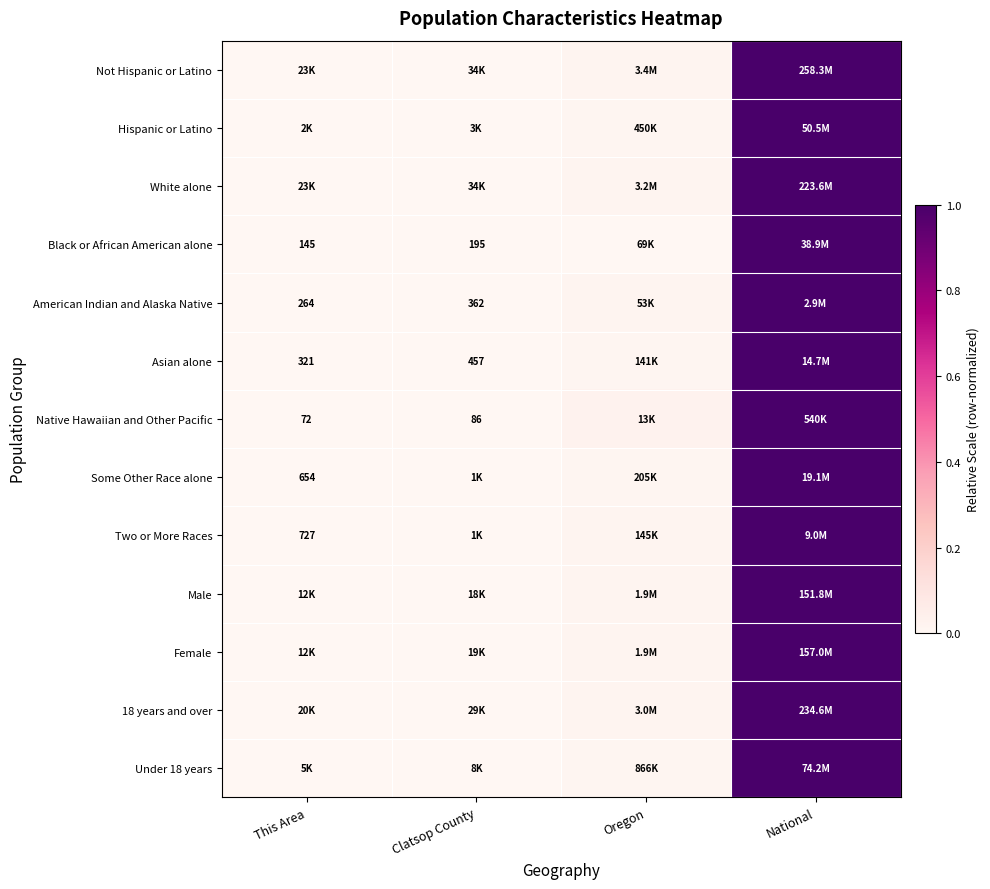

At which category is the sum across all series the highest?

National